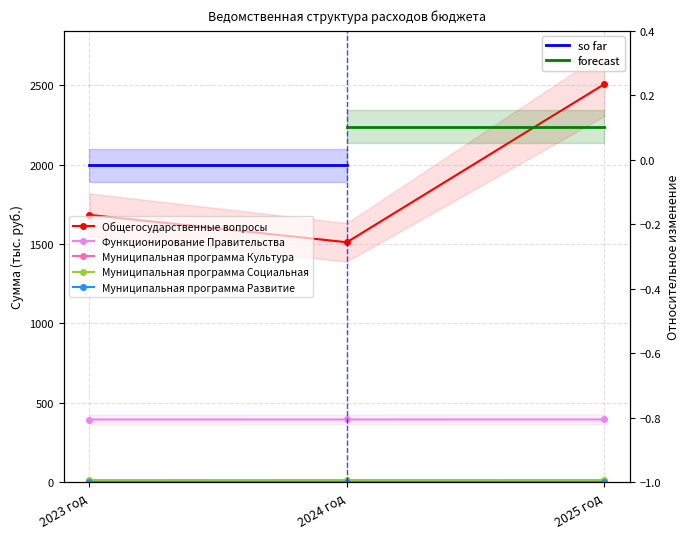

How many Муниципальная программа Социальная values are between 13 and 14?

1